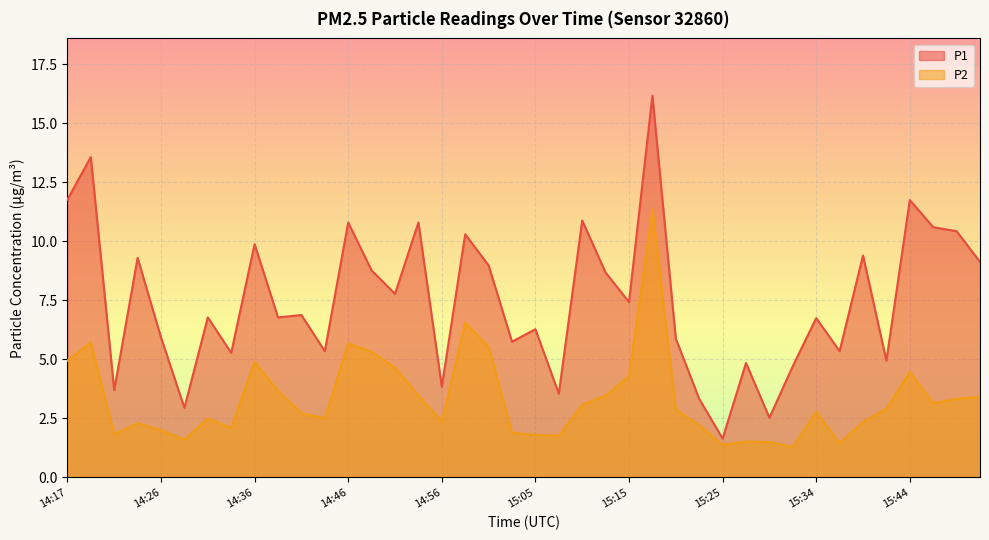

What is the lowest value of the P1 series?

1.6